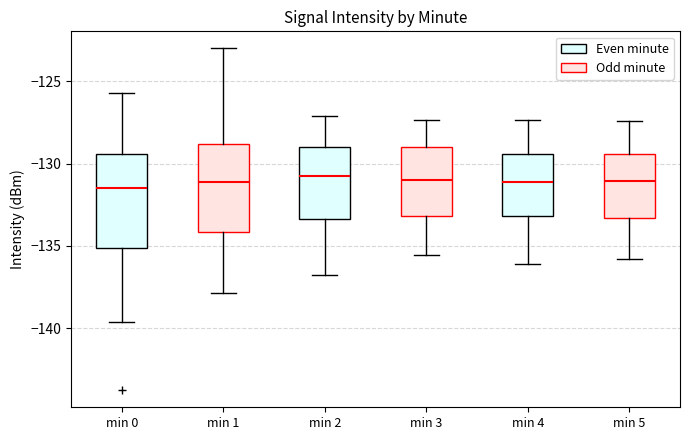

Reading left to right, read every box against the y-axis: the position of its median line, the range the box covers, and the ends of its whiskers. The values are not printed on the chart, so give them approximately, as read against the axis.

min 0: median -131.5, box -135.0 to -129.5, whiskers -139.5 to -125.5
min 1: median -131.0, box -134.0 to -129.0, whiskers -138.0 to -123.0
min 2: median -131.0, box -133.5 to -129.0, whiskers -137.0 to -127.0
min 3: median -131.0, box -133.0 to -129.0, whiskers -135.5 to -127.5
min 4: median -131.0, box -133.0 to -129.5, whiskers -136.0 to -127.5
min 5: median -131.0, box -133.5 to -129.5, whiskers -136.0 to -127.5